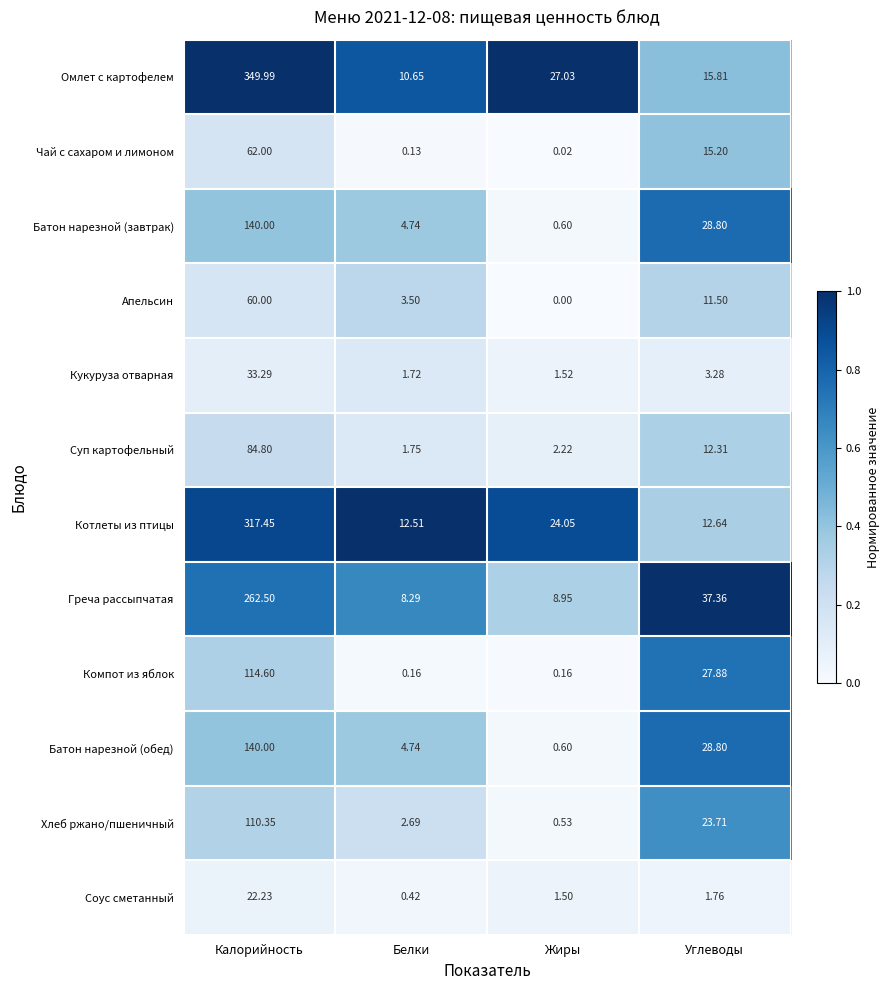

Between Белки and Жиры, which series saw the biggest shift?

Омлет с картофелем